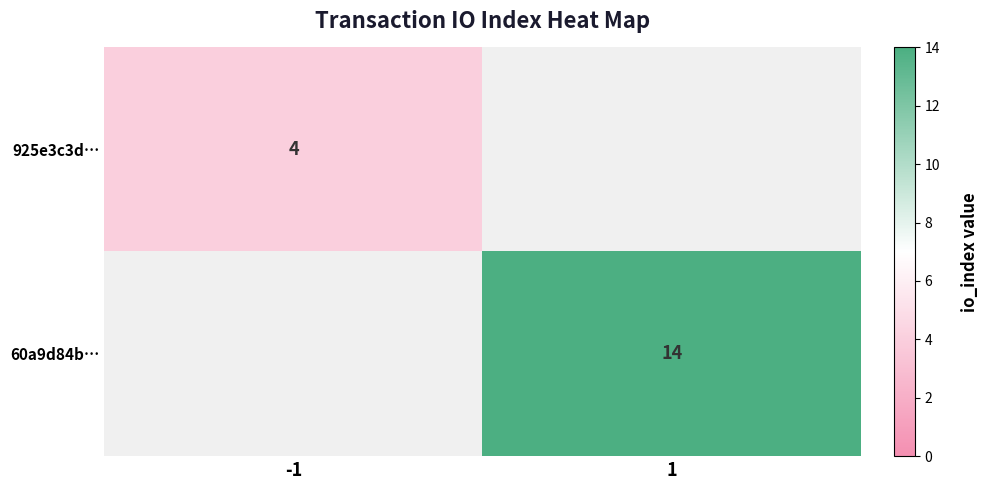

Is it true that 925e3c3d… equals 4 at -1?

True